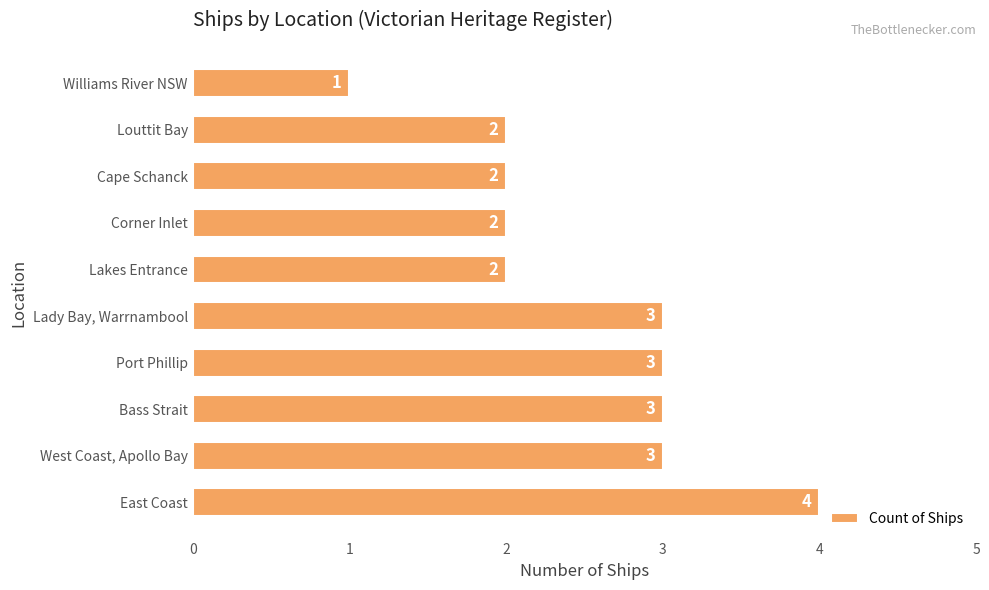

How many values are between 2 and 3?

8